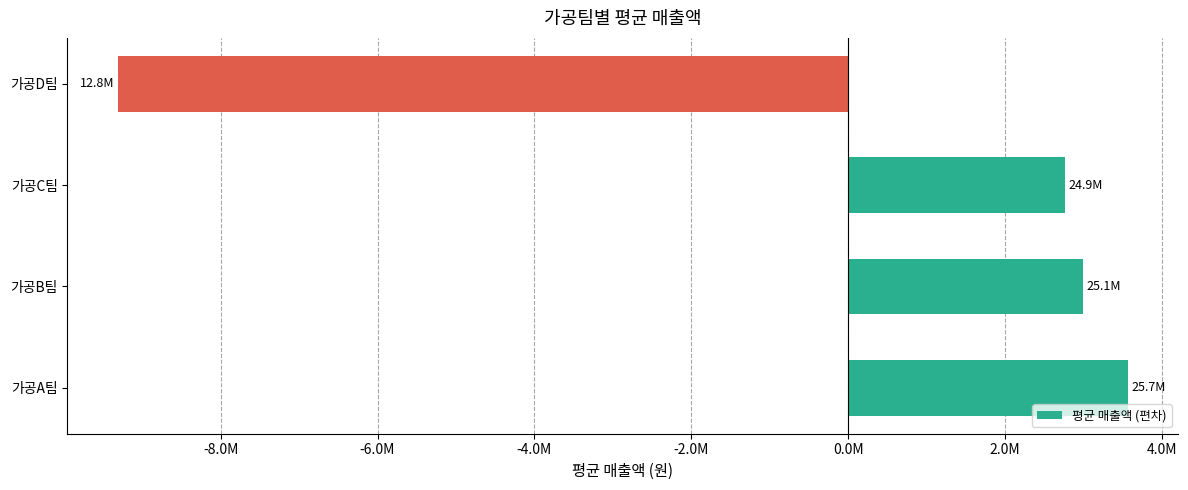

List the labels in order of value, largest first.

가공A팀, 가공B팀, 가공C팀, 가공D팀